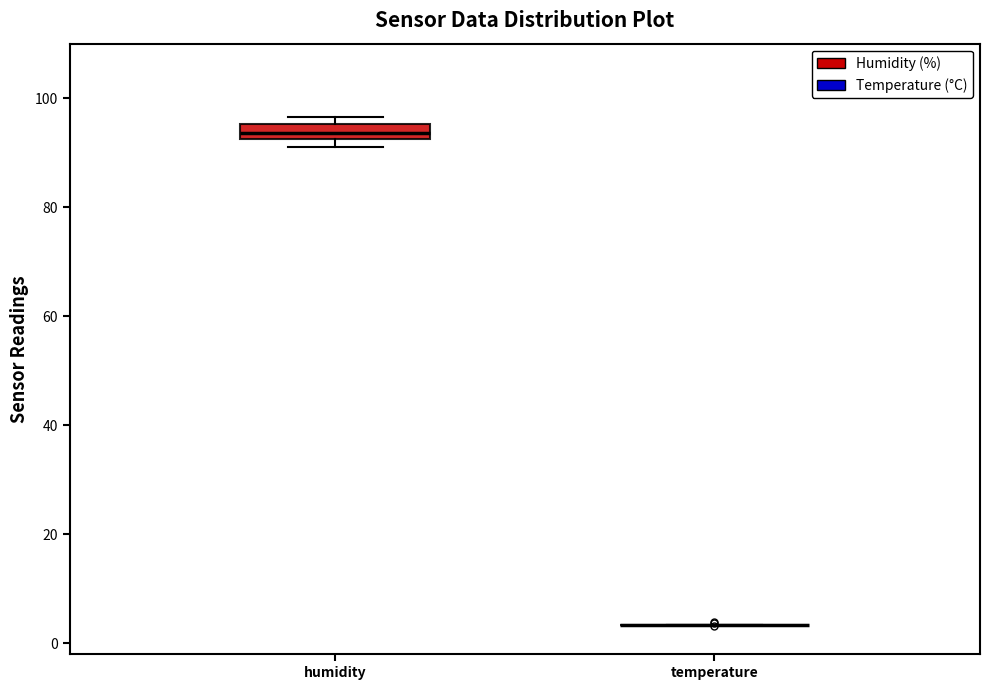

Which box is the tallest, from its lower edge to its upper edge?

humidity